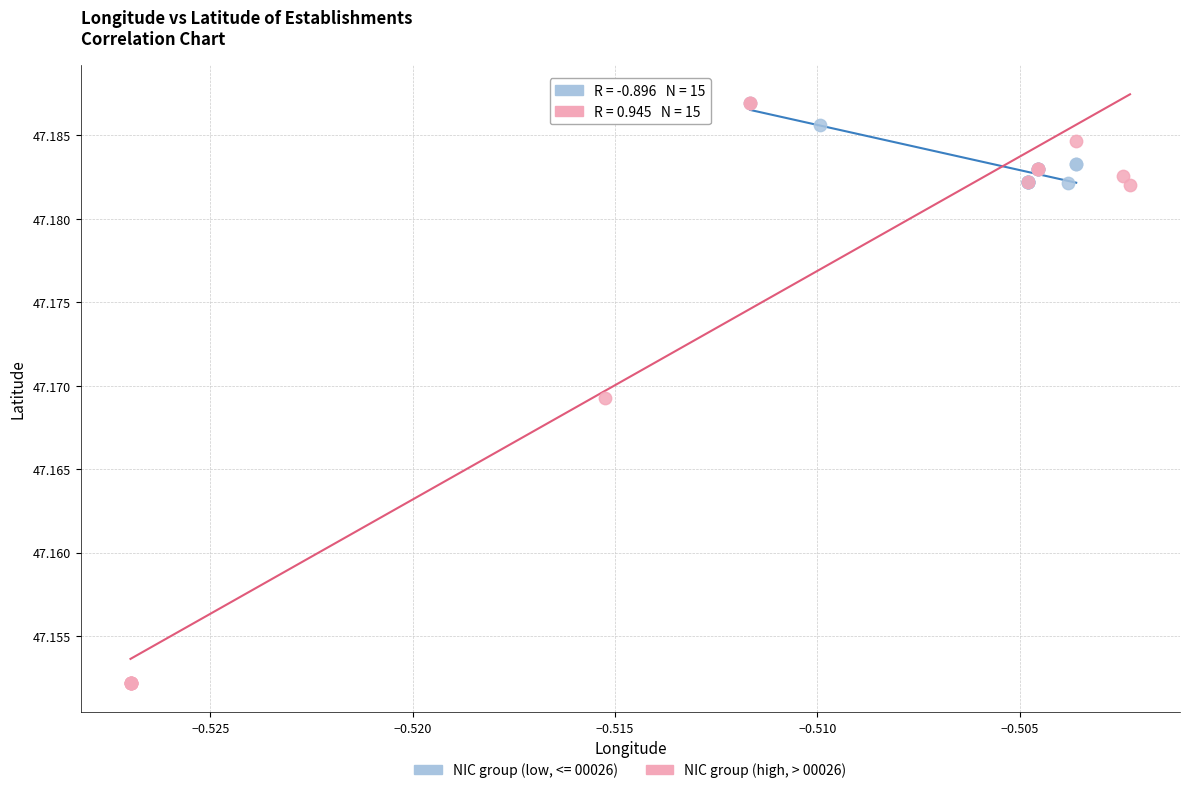

Which series reaches the minimum Y coordinate?

NIC group (high, > 00026)